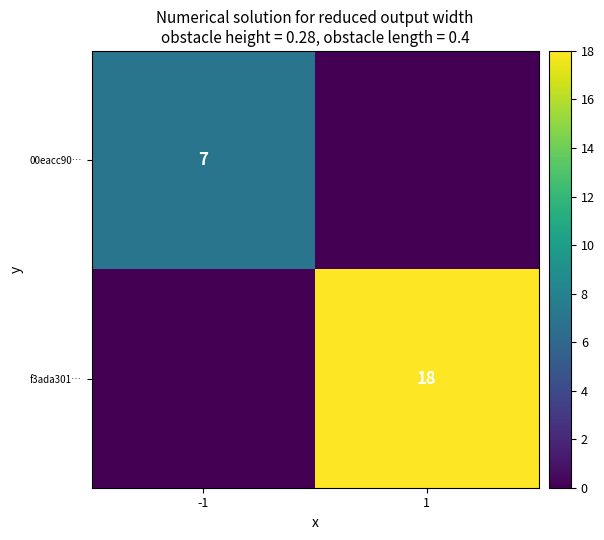

True or false: 00eacc90… has a value of 2 at -1.

False